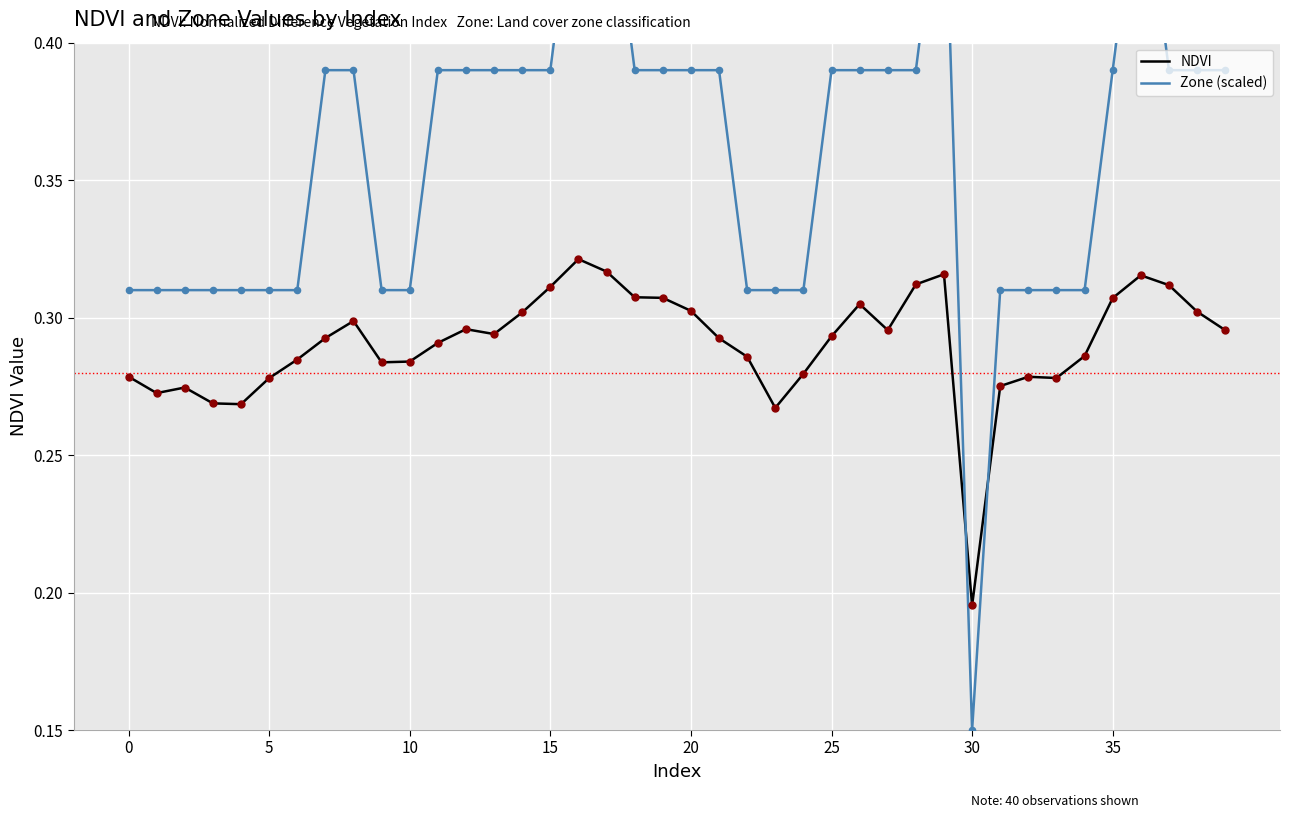

What are all the series names shown in the legend?

NDVI, Zone (scaled)